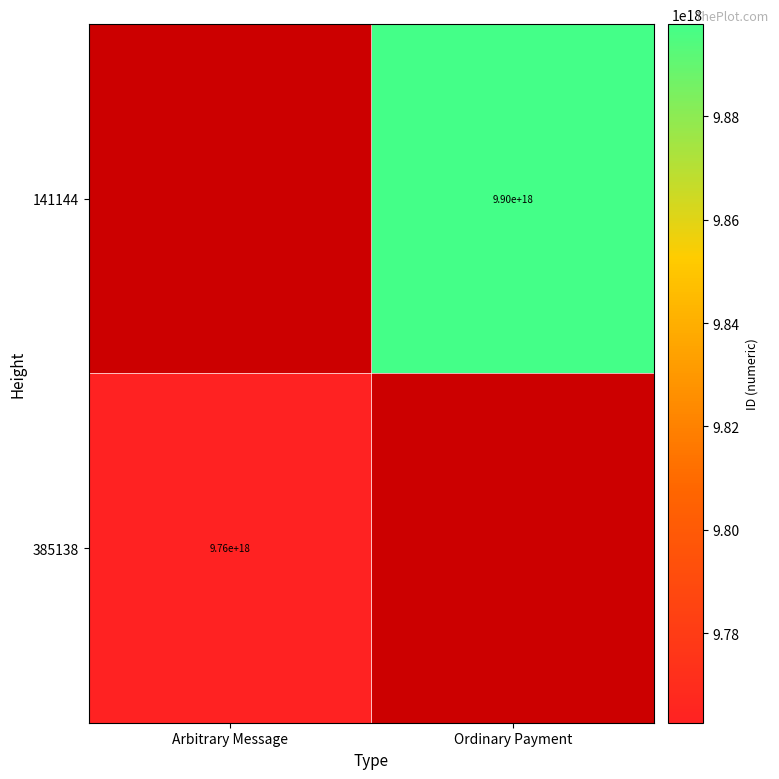

True or false: 141144 has a value of 16747091732853841920 at Ordinary Payment.

False